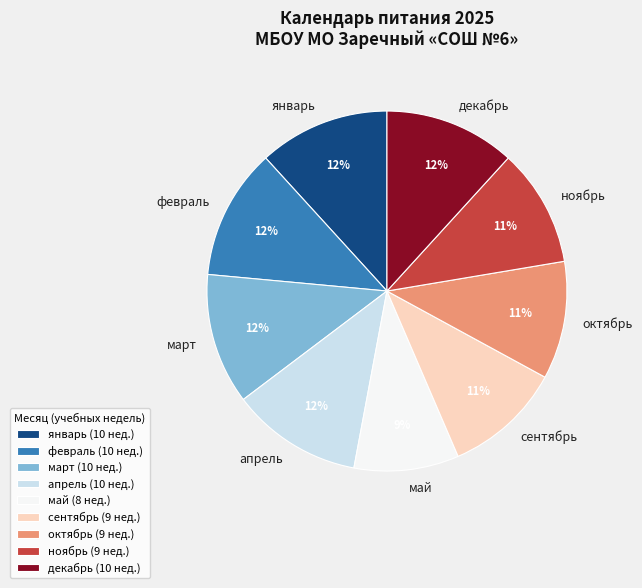

Is it true that апрель is 1% of the pie?

False